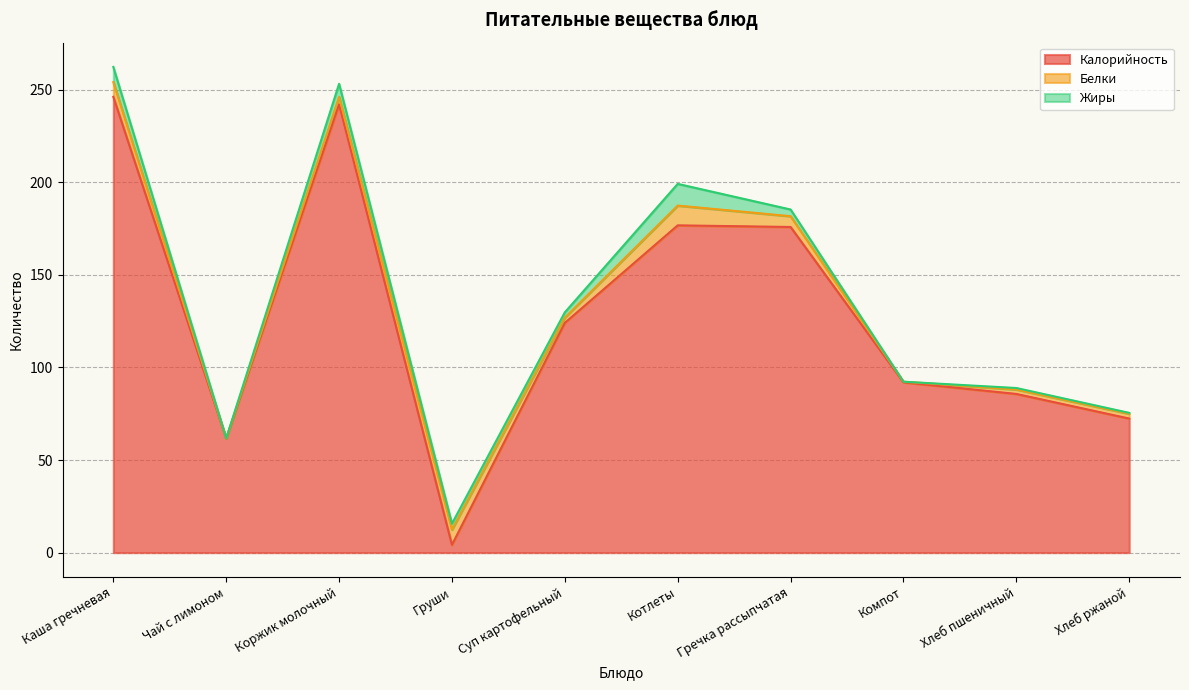

What is the difference between the second highest and minimum values in the Калорийность series?

237.9